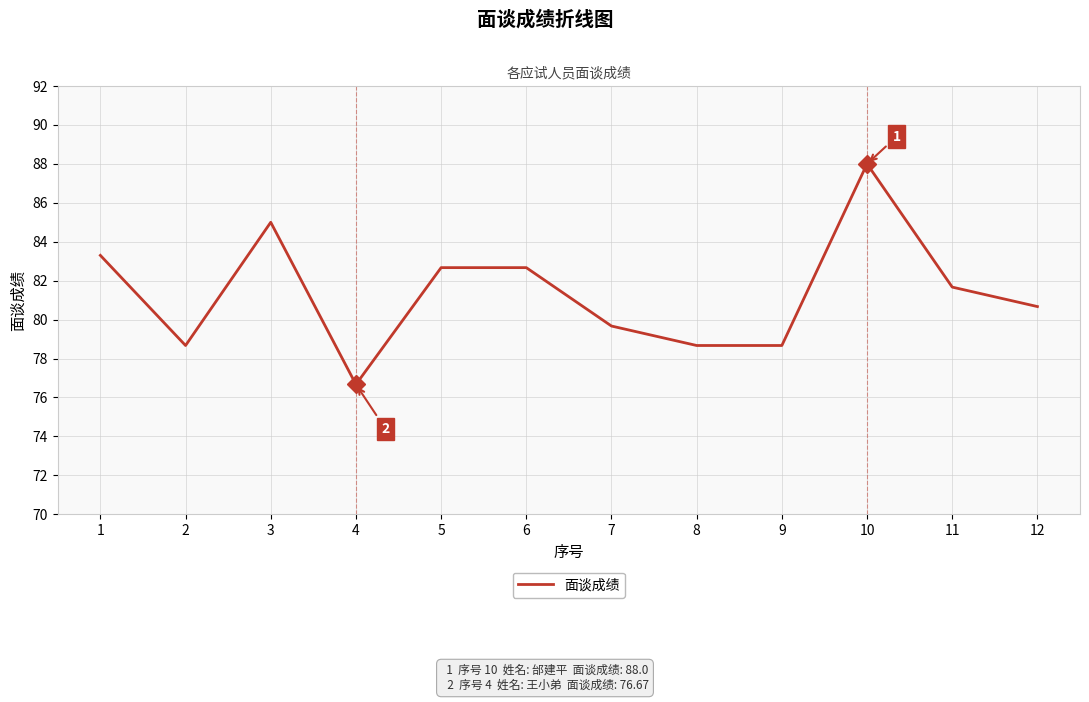

The chart shows a value of 81.7 at 11. True or false?

True